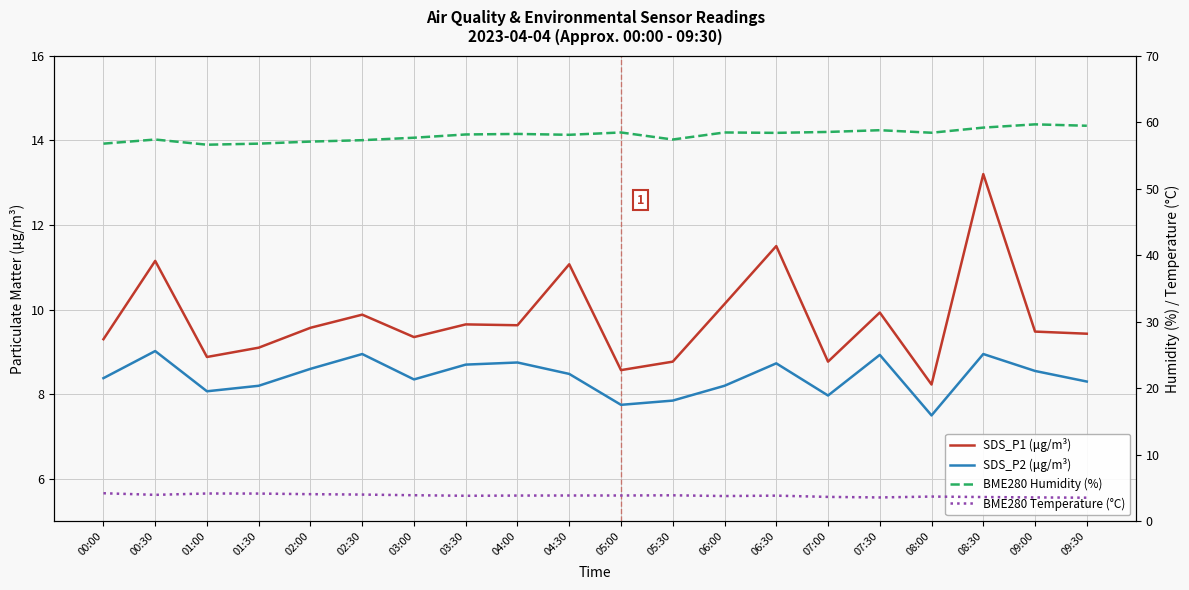

Rank the series at 07:30 from lowest to highest value.

BME280 Temperature (°C), SDS_P2 (μg/m³), SDS_P1 (μg/m³), BME280 Humidity (%)